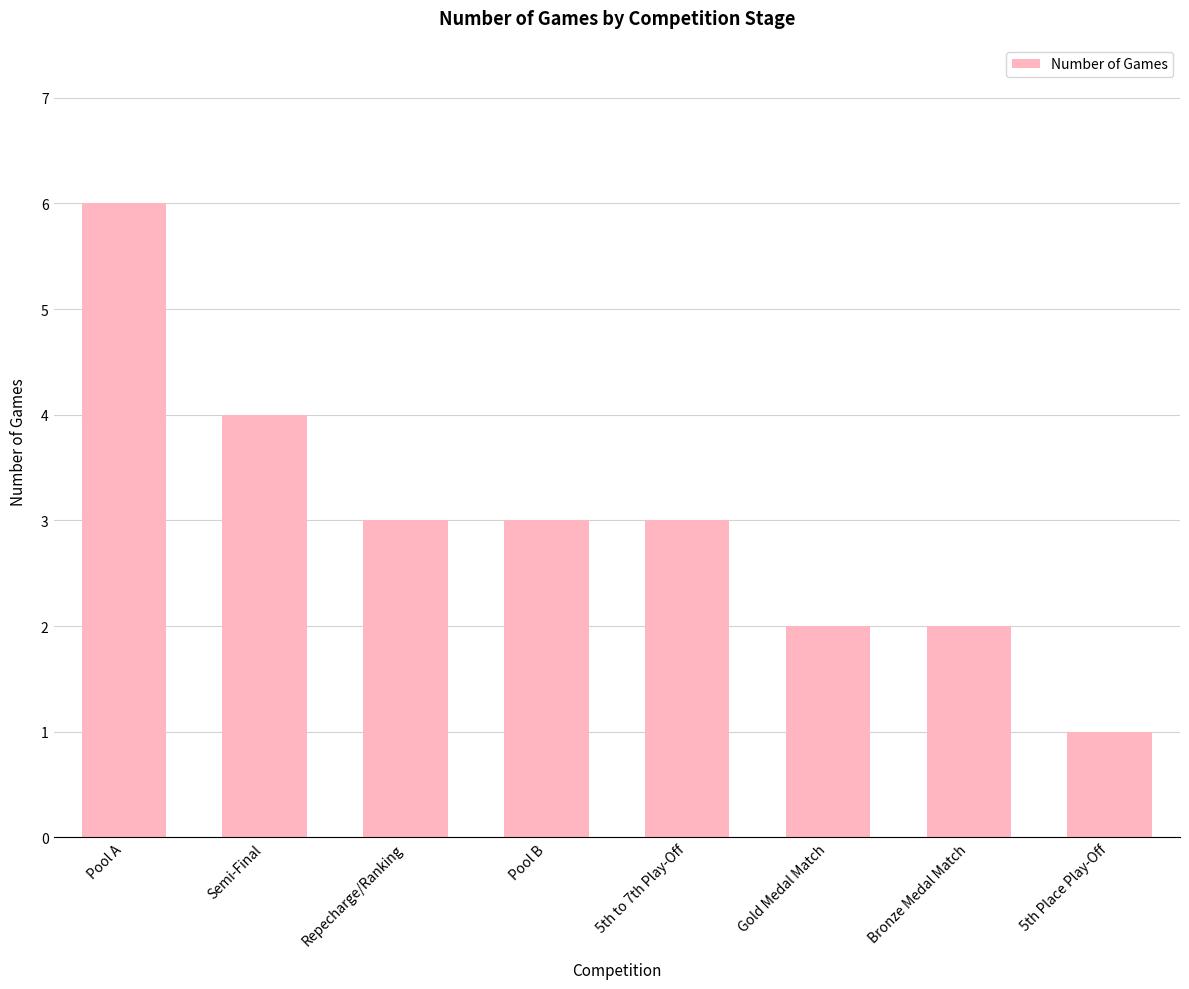

The chart shows a value of 2 at 5th to 7th Play-Off. True or false?

False